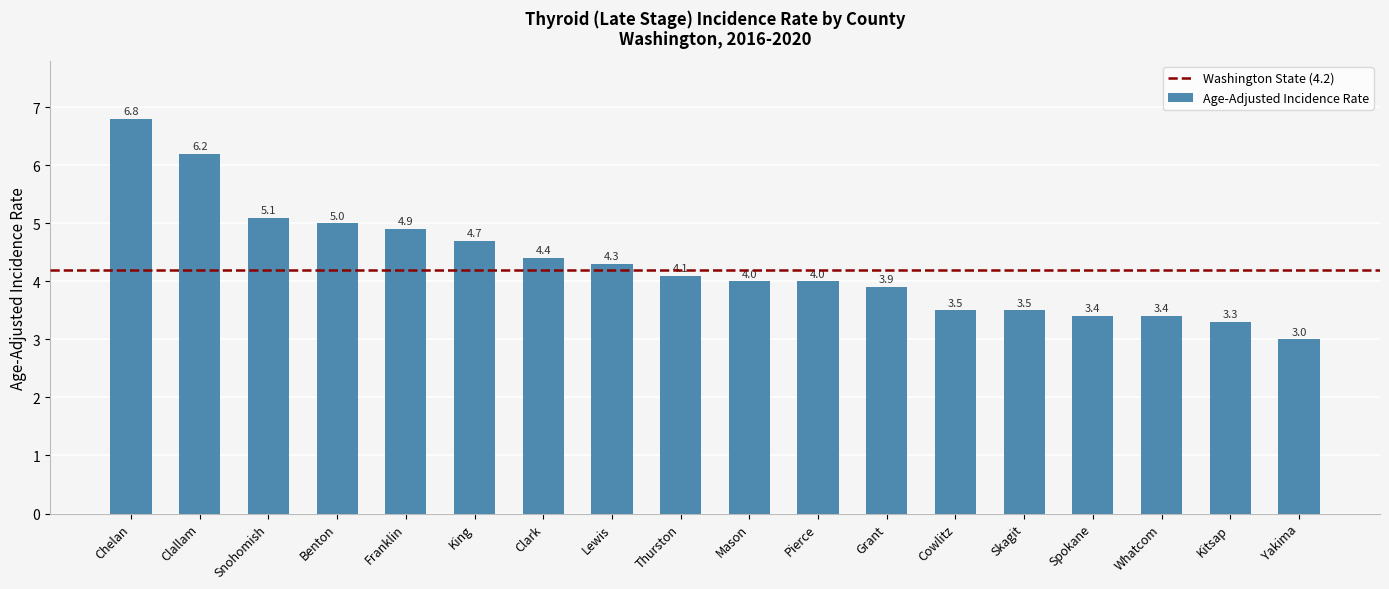

Reading left to right, transcribe all the data shown in this chart.

Chelan=6.8	Clallam=6.2	Snohomish=5.1	Benton=5.0	Franklin=4.9	King=4.7	Clark=4.4	Lewis=4.3	Thurston=4.1	Mason=4.0	Pierce=4.0	Grant=3.9	Cowlitz=3.5	Skagit=3.5	Spokane=3.4	Whatcom=3.4	Kitsap=3.3	Yakima=3.0